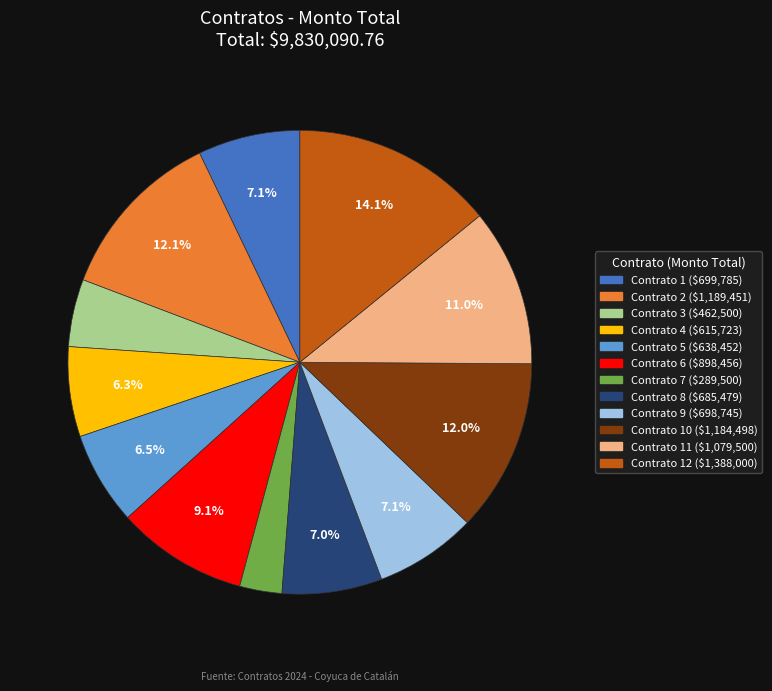

Is there a majority slice in this chart?

No